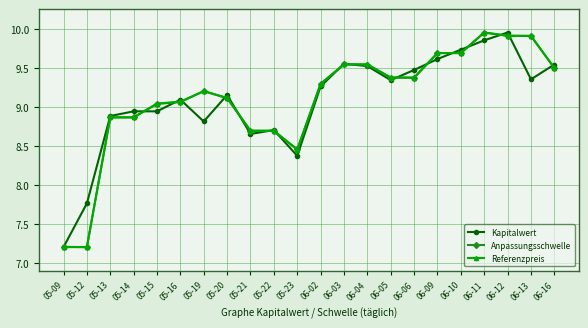

What is the minimum value shown in the chart?

7.2